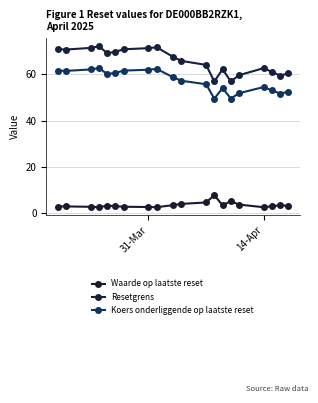

How many interior local valleys does the Waarde op laatste reset series have?

4